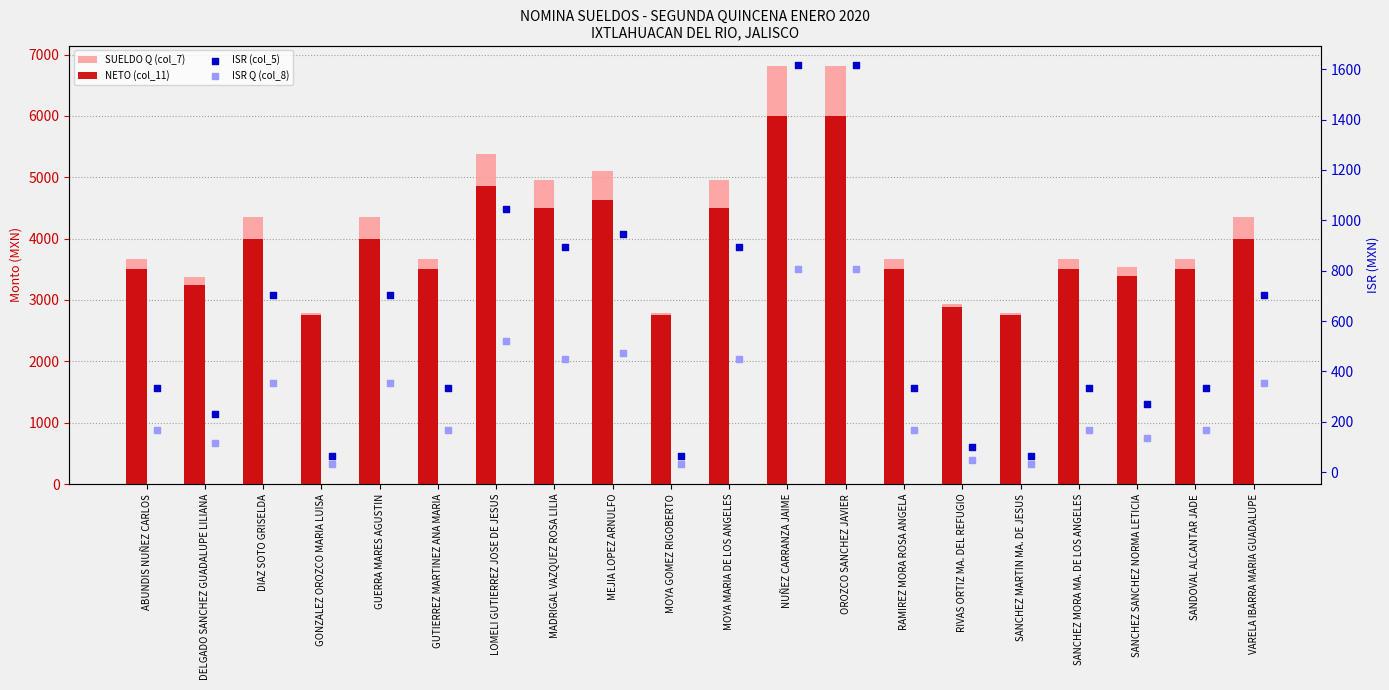

Which series has the largest Y range (max minus min)?

SUELDO Q (col_7)